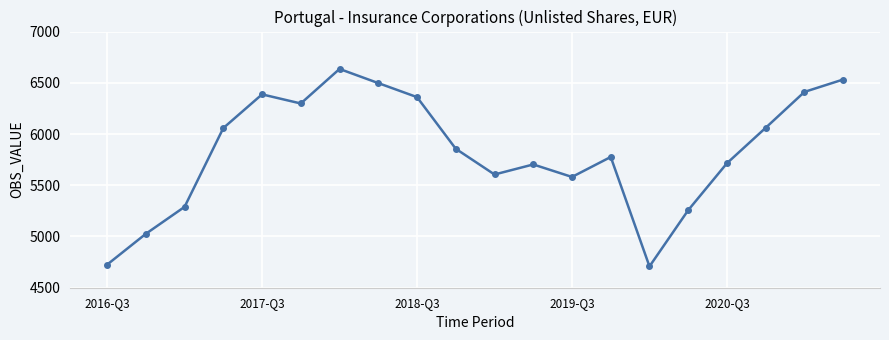

How many lines are shown in the chart?

1